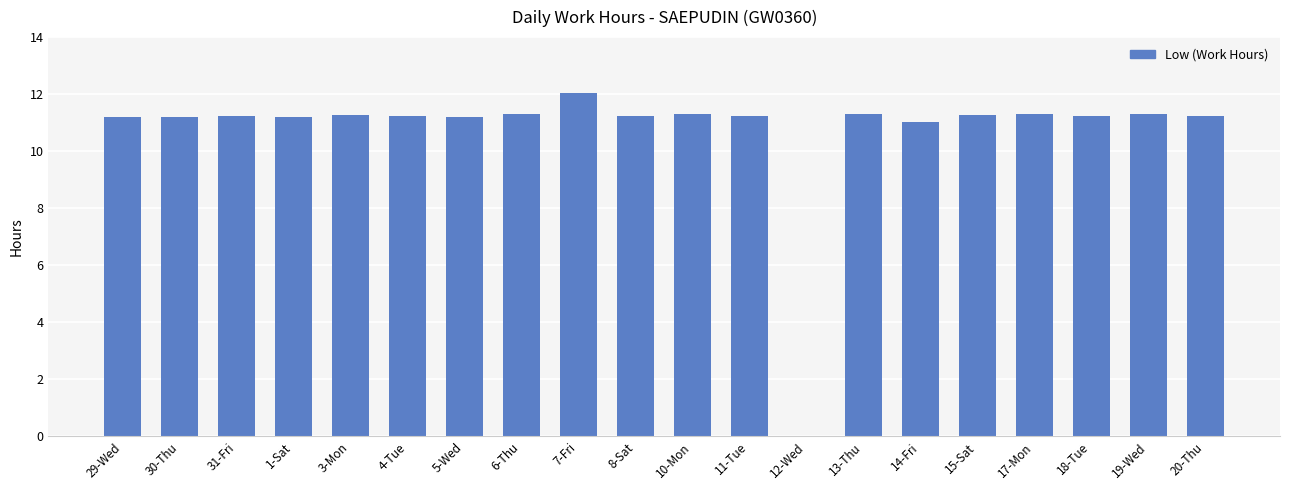

Approximately how many times larger is the value at 29-Wed compared to 5-Wed?

1.0